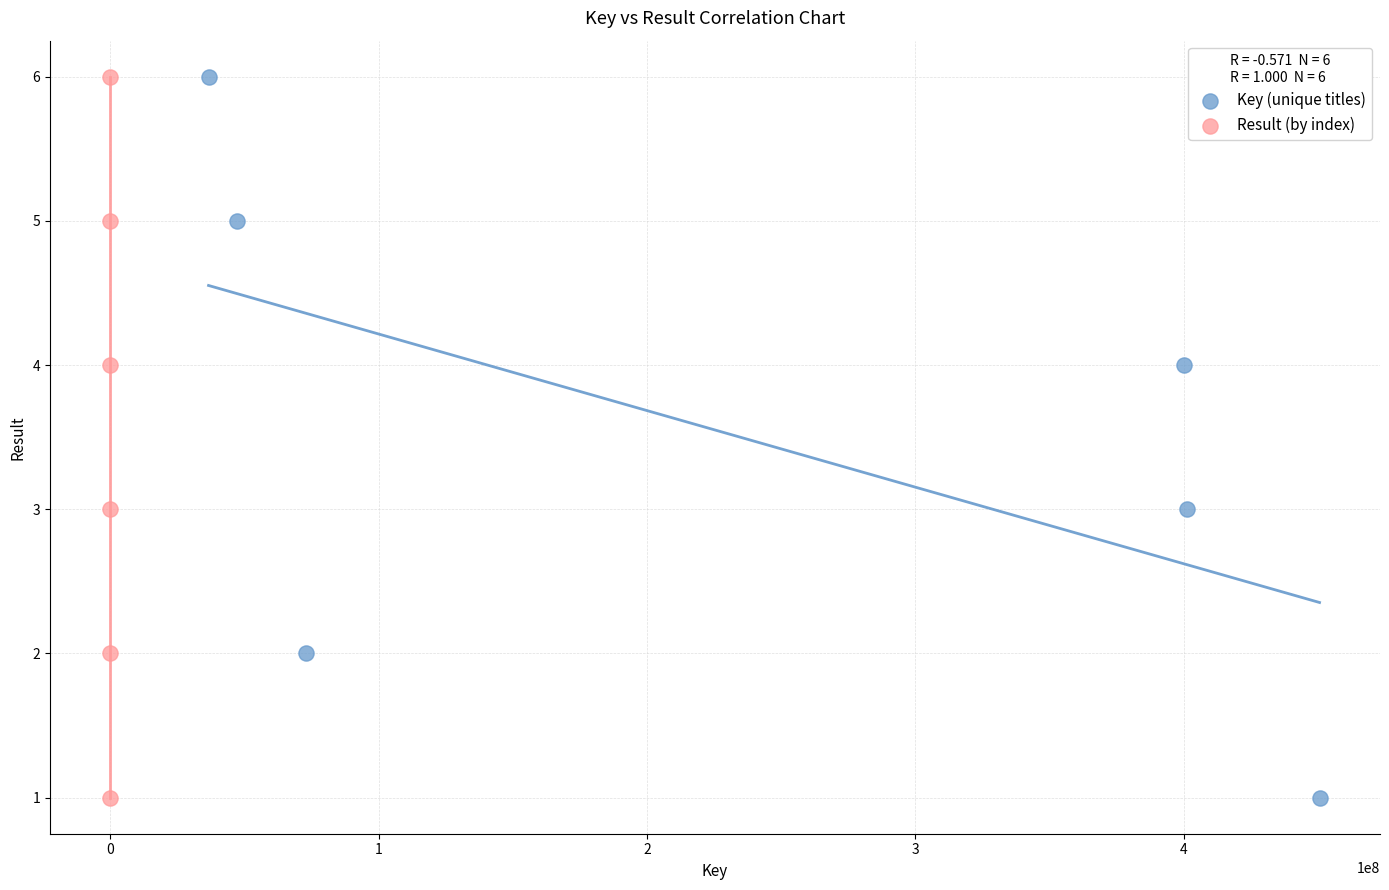

What are all the series names shown in the legend?

Key (unique titles), Result (by index)